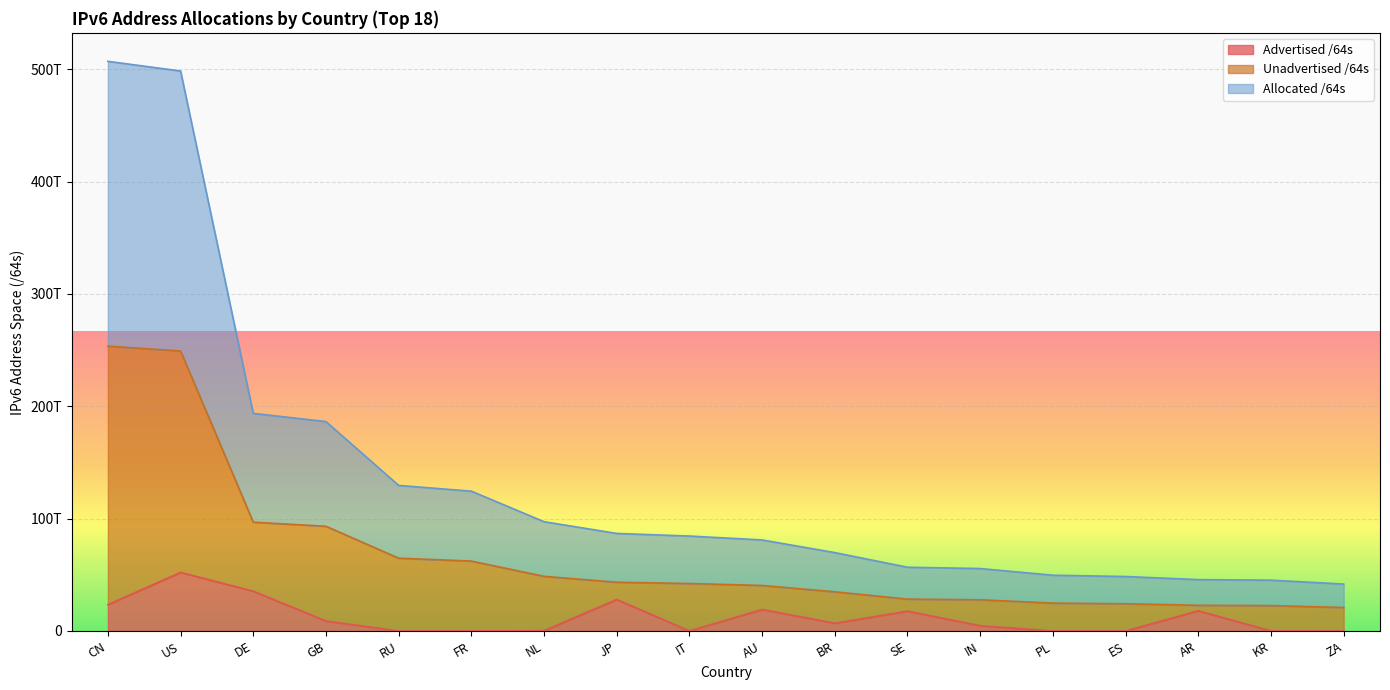

At how many categories does at least one series exceed 101947924887705?

6